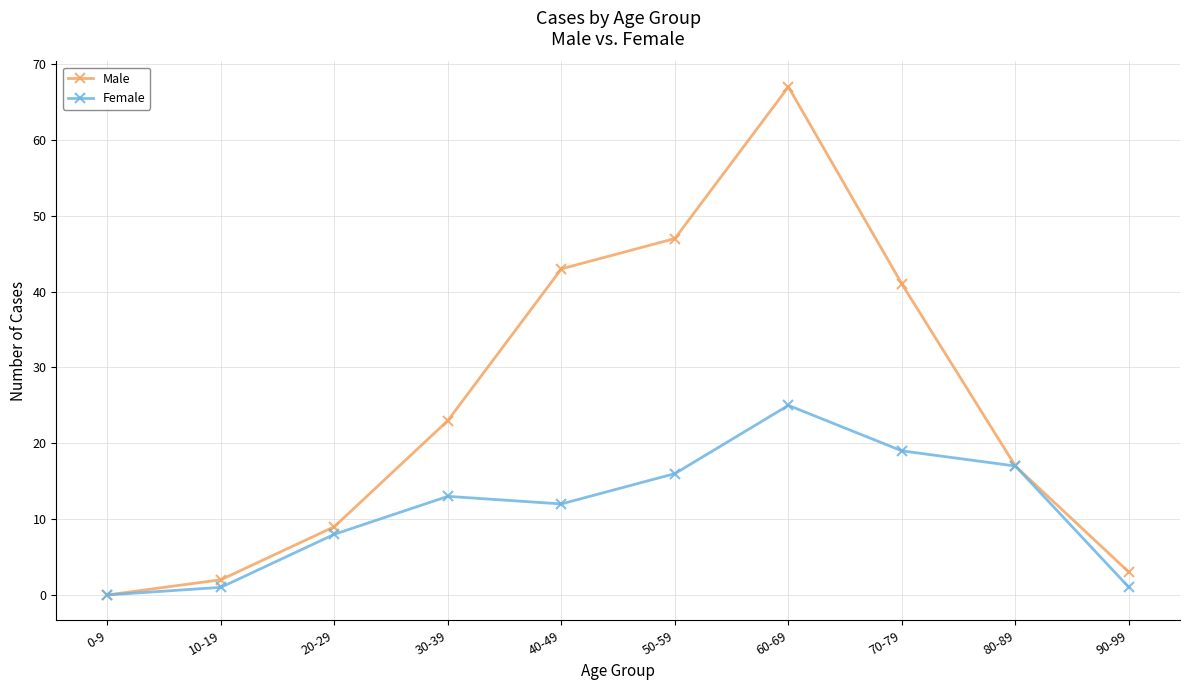

What is the sum of all Female values?

112